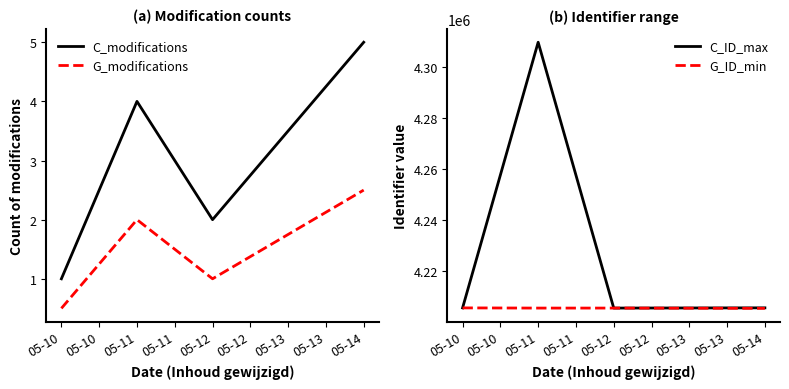

At 05-11, list the series in order from smallest to largest.

G_modifications, C_modifications, C_ID_max, G_ID_min